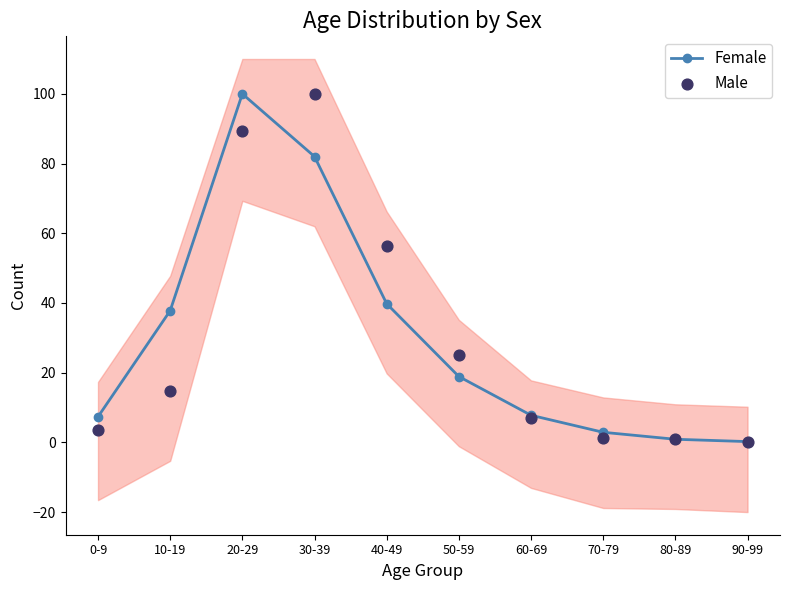

Which series has the widest spread of Y values?

Male